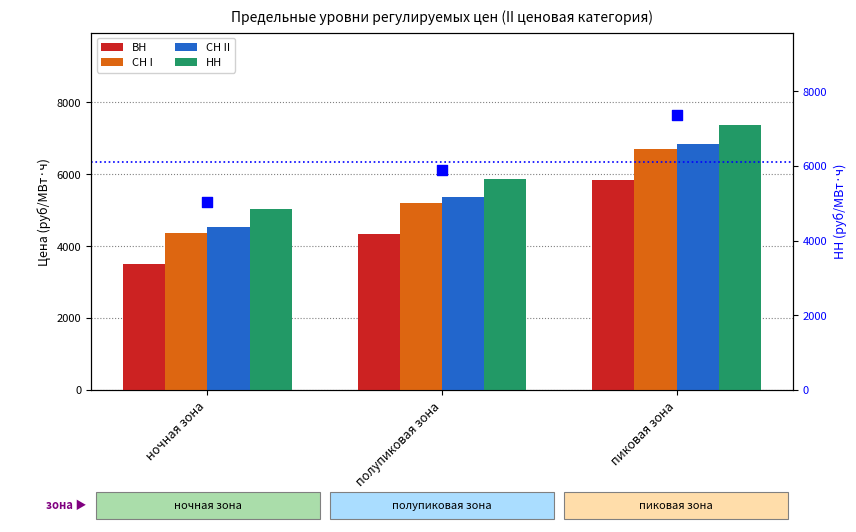

At which category is the sum across all series the highest?

пиковая зона